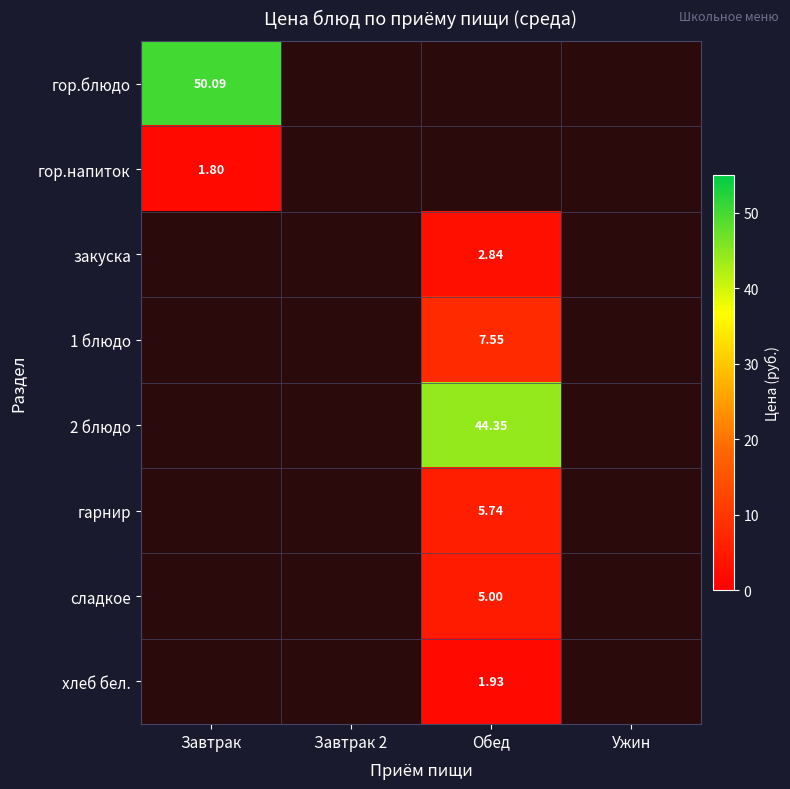

How many distinct data groups are displayed?

8